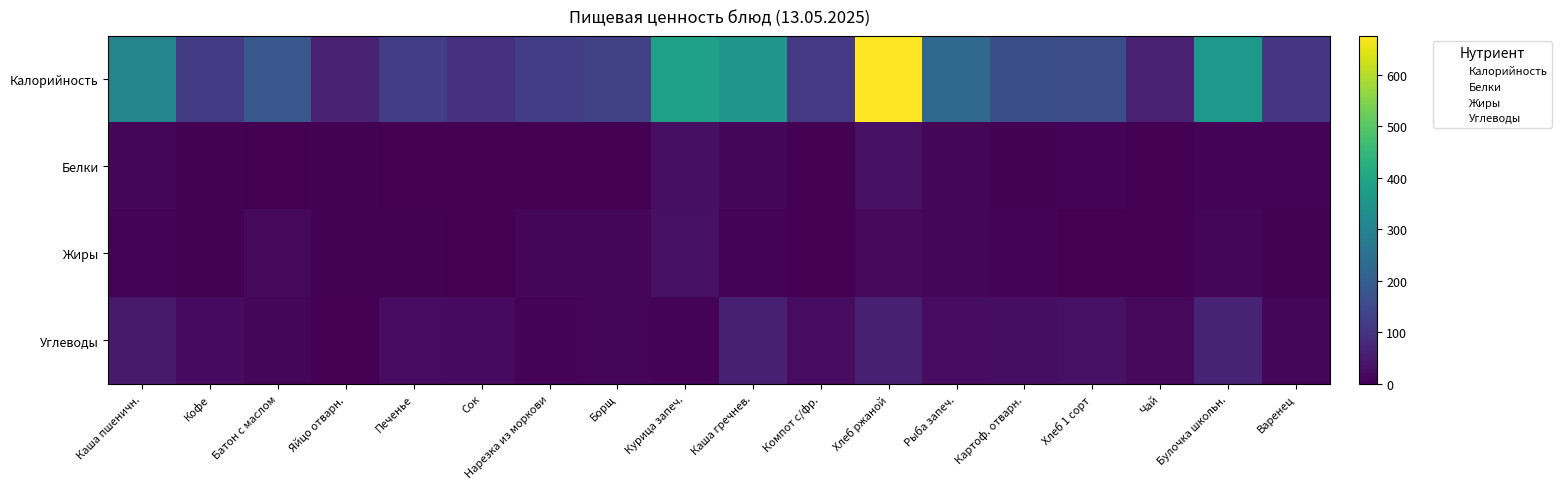

What is the difference between the Белки values at Компот с/фр. and Сок?

0.2